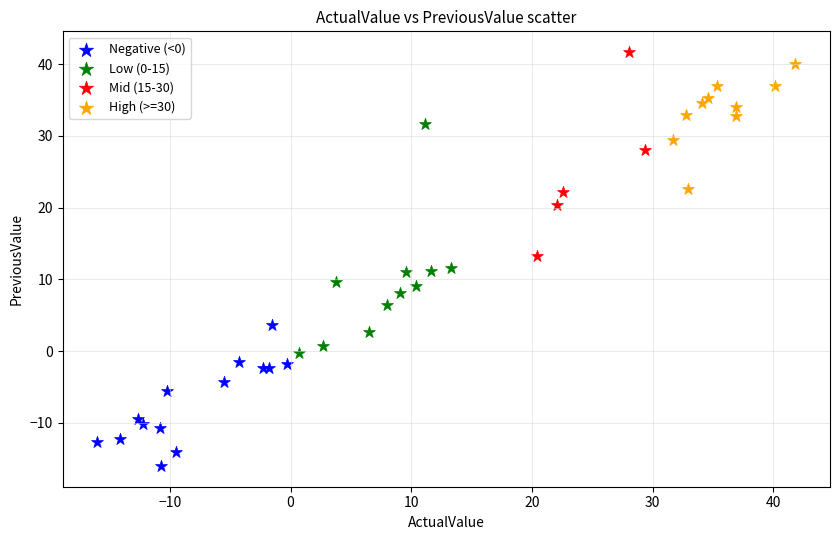

Which series has the widest spread of Y values?

Low (0-15)